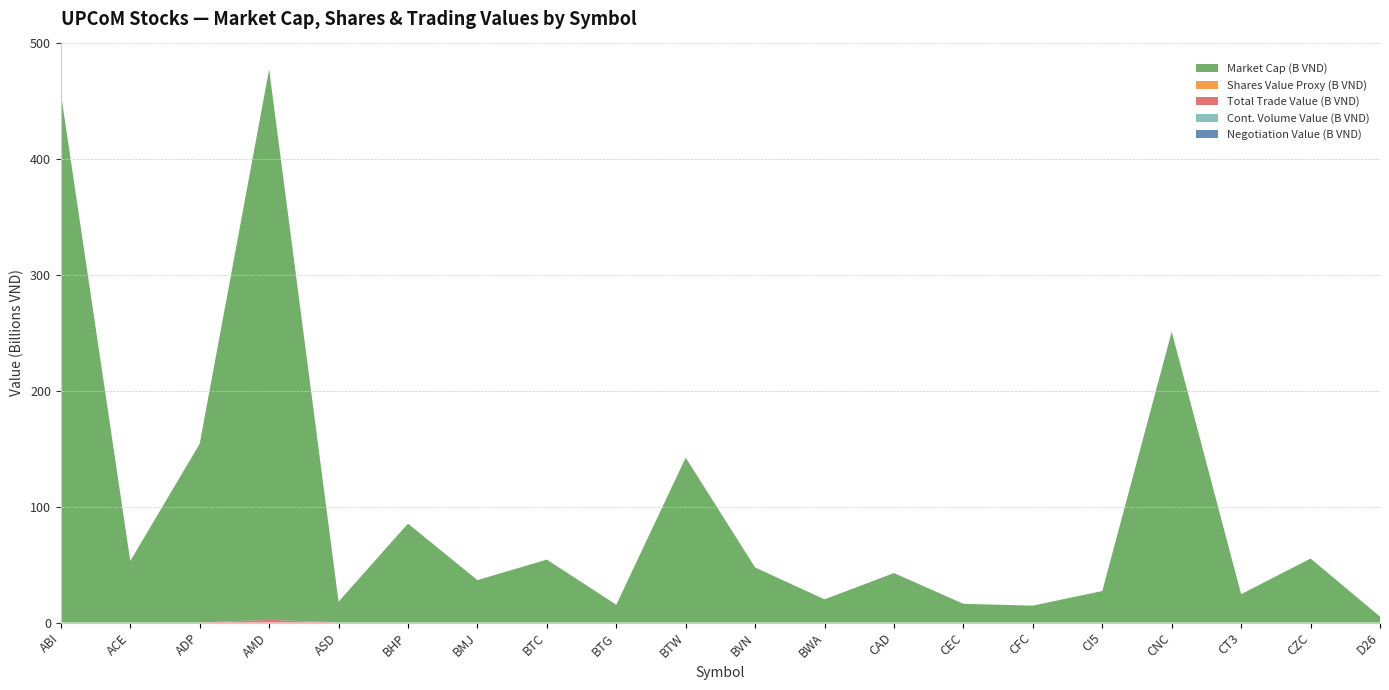

Reading left to right, what are all the values shown in this chart?

Market Cap: ABI=456838320000	ACE=53058200000	ADP=154239975900	AMD=475050000000	ASD=18000000000	BHP=85367397000	BMJ=36600000000	BTC=54305914000	BTG=15351000000	BTW=142272000000	BVN=47500000000	BWA=19980000000	CAD=42681450204	CEC=16137997200	CFC=14605680000	CI5=27200000000	CNC=250964460500	CT3=24467596000	CZC=55225530000	D26=5100000000
Total Value: ABI=0	ACE=20000000	ADP=0	AMD=2326220000	ASD=0	BHP=0	BMJ=0	BTC=0	BTG=0	BTW=1520000	BVN=0	BWA=0	CAD=16830000	CEC=0	CFC=0	CI5=0	CNC=0	CT3=0	CZC=0	D26=0
Continuous Volume: ABI=0	ACE=1000	ADP=0	AMD=146900	ASD=0	BHP=0	BMJ=0	BTC=0	BTG=0	BTW=100	BVN=0	BWA=0	CAD=8200	CEC=0	CFC=0	CI5=0	CNC=0	CT3=0	CZC=0	D26=0
Negotiation Value: ABI=0	ACE=0	ADP=0	AMD=0	ASD=0	BHP=0	BMJ=0	BTC=0	BTG=0	BTW=0	BVN=0	BWA=0	CAD=0	CEC=0	CFC=0	CI5=0	CNC=0	CT3=0	CZC=0	D26=0
Outstanding Shares: ABI=36841800	ACE=2652910	ADP=6399999	AMD=30000000	ASD=4000000	BHP=9179290	BMJ=6000000	BTC=1429103	BTG=1190000	BTW=9360000	BVN=5000000	BWA=2700000	CAD=20799927	CEC=2988518	CFC=2434280	CI5=1700000	CNC=9470357	CT3=6116899	CZC=2667900	D26=1000000